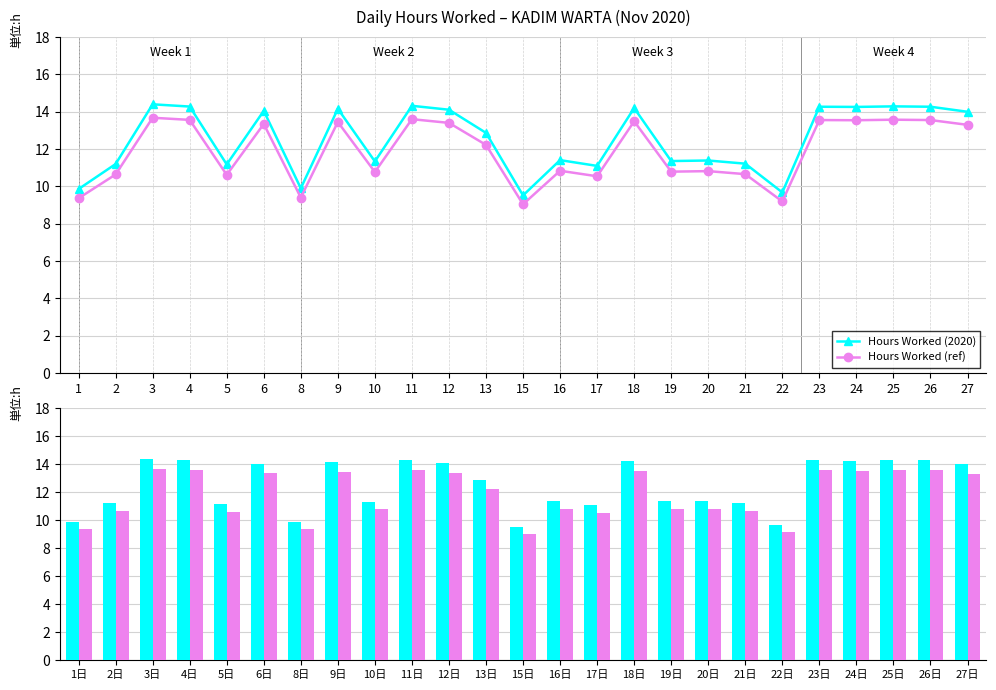

List the series in order of their overall mean, lowest first.

Hours Worked (ref), Hours Worked (2020)